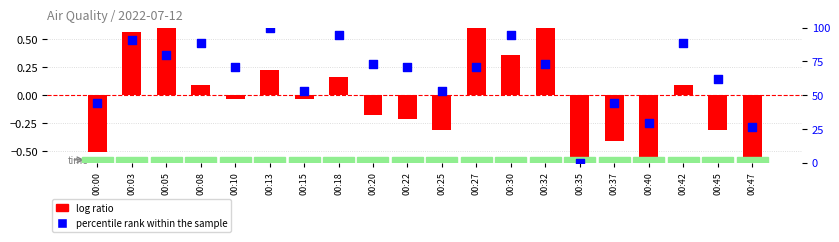

Is the value of percentile rank within the sample at 00:22 greater than the value of log ratio at 00:32?

Yes